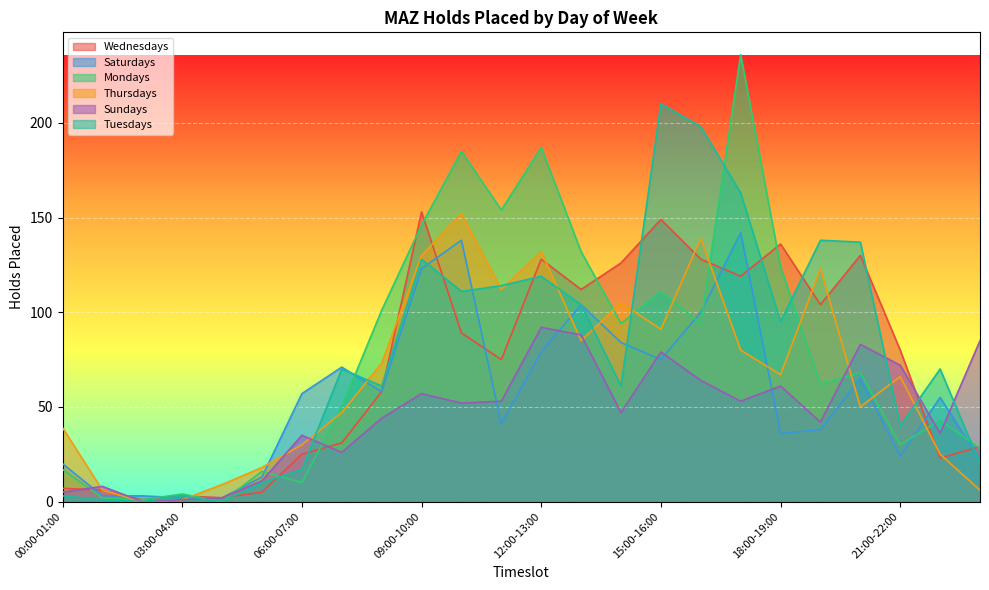

List the labels in order of Mondays value, smallest first.

04:00-05:00, 02:00-03:00, 01:00-02:00, 03:00-04:00, 06:00-07:00, 05:00-06:00, 00:00-01:00, 23:00-24:00, 21:00-22:00, 22:00-23:00, 07:00-08:00, 19:00-20:00, 20:00-21:00, 14:00-15:00, 16:00-17:00, 08:00-09:00, 15:00-16:00, 18:00-19:00, 13:00-14:00, 09:00-10:00, 11:00-12:00, 10:00-11:00, 12:00-13:00, 17:00-18:00